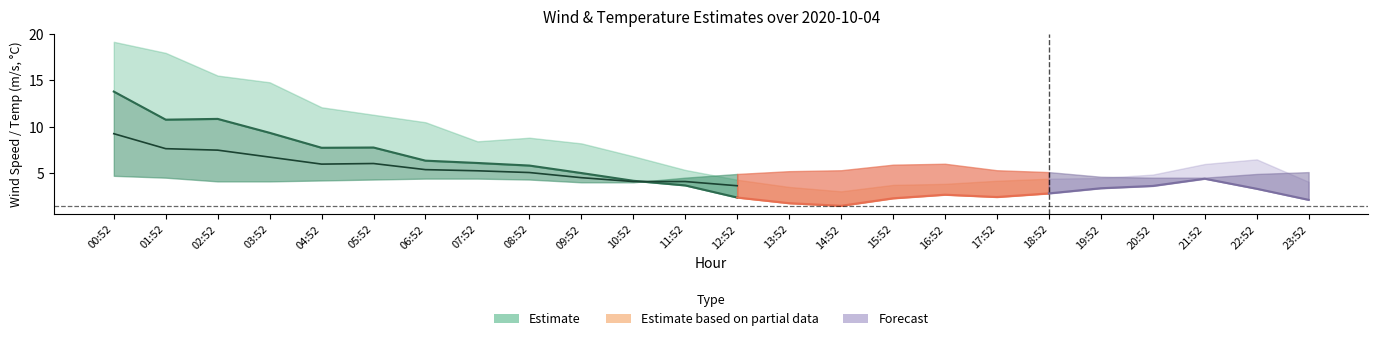

Does the chart display data point markers on the line(s)?

No